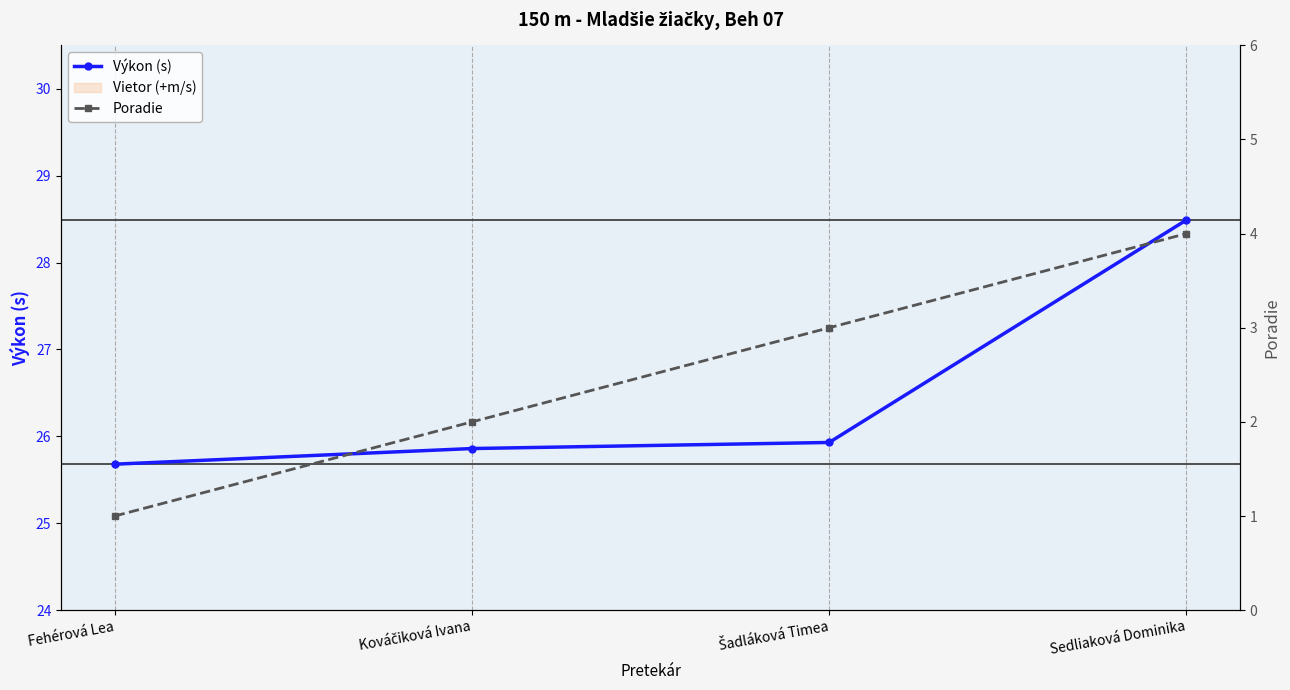

Which series changed the most between Fehérová Lea and Kováčiková Ivana?

Poradie